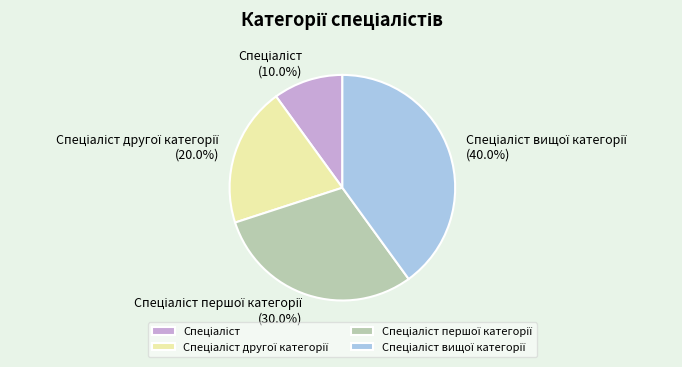

Does any single category account for the majority?

No